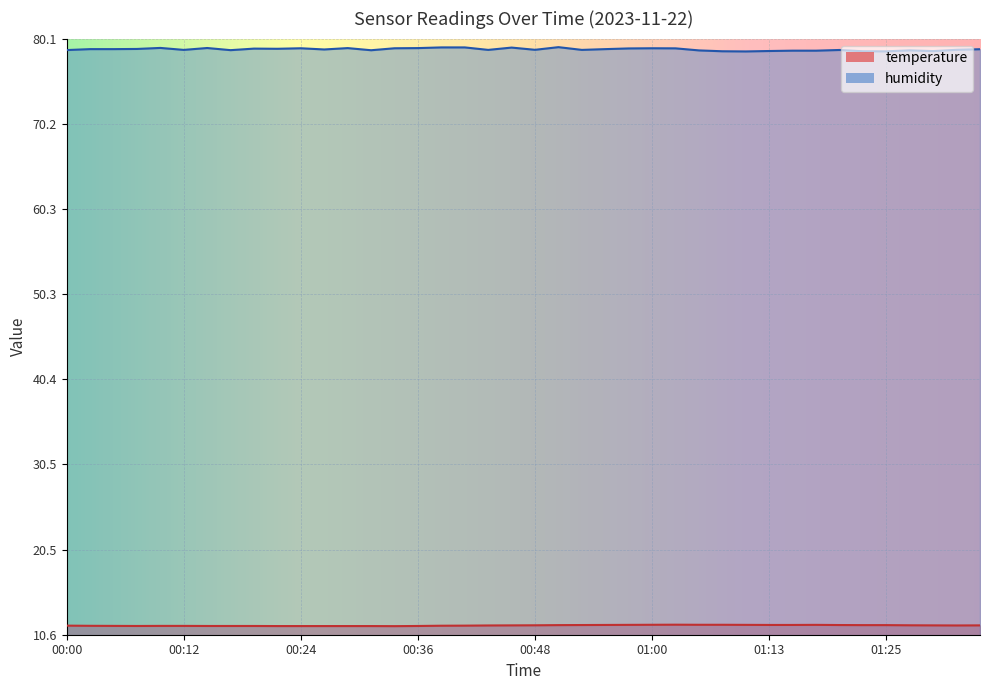

What is the total value across all series at 00:26?

90.4